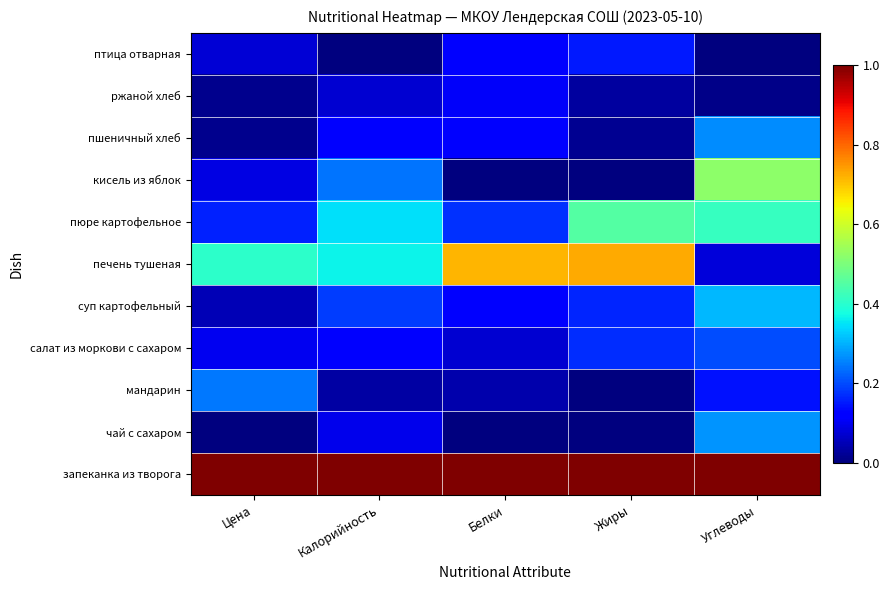

Which category has the lowest value across all series?

Цена